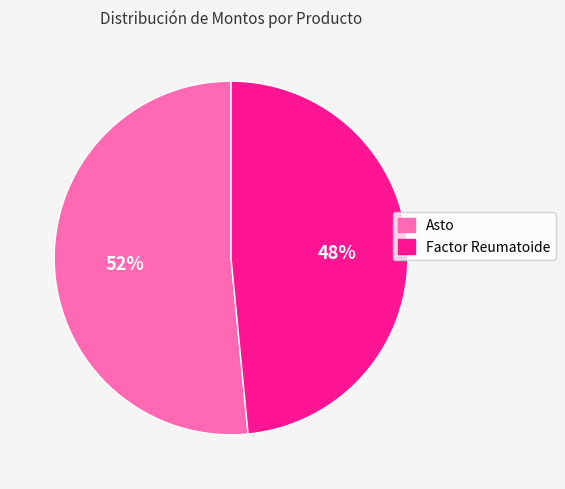

Rank the categories by value from highest to lowest.

Asto, Factor Reumatoide